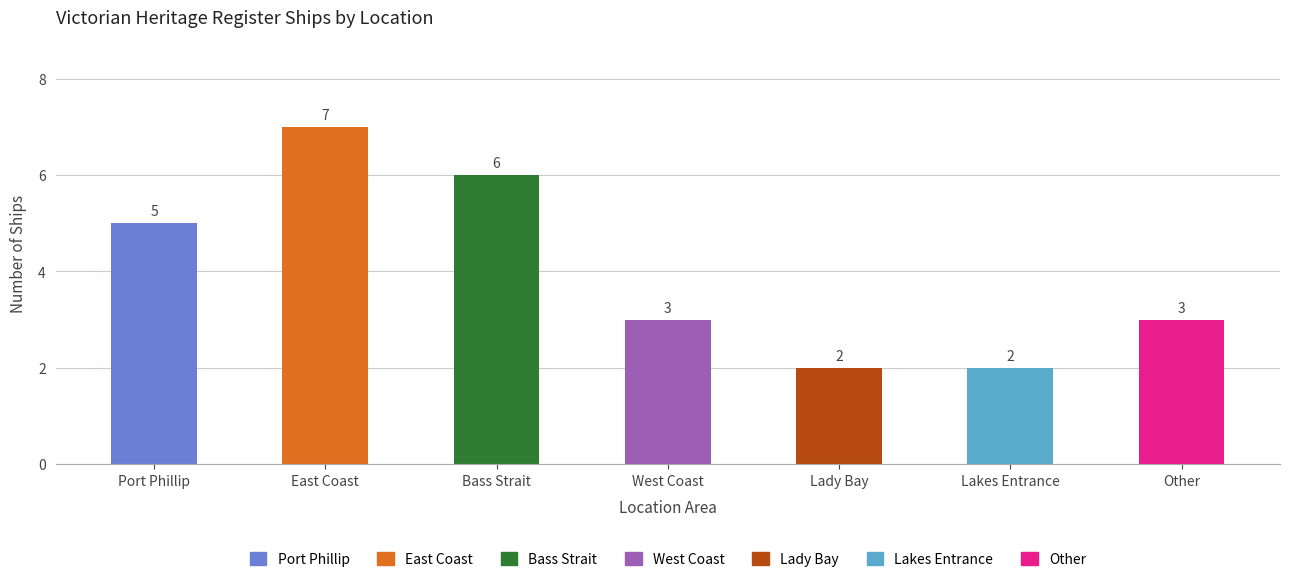

Which label corresponds to the smallest value in the chart?

Lady Bay